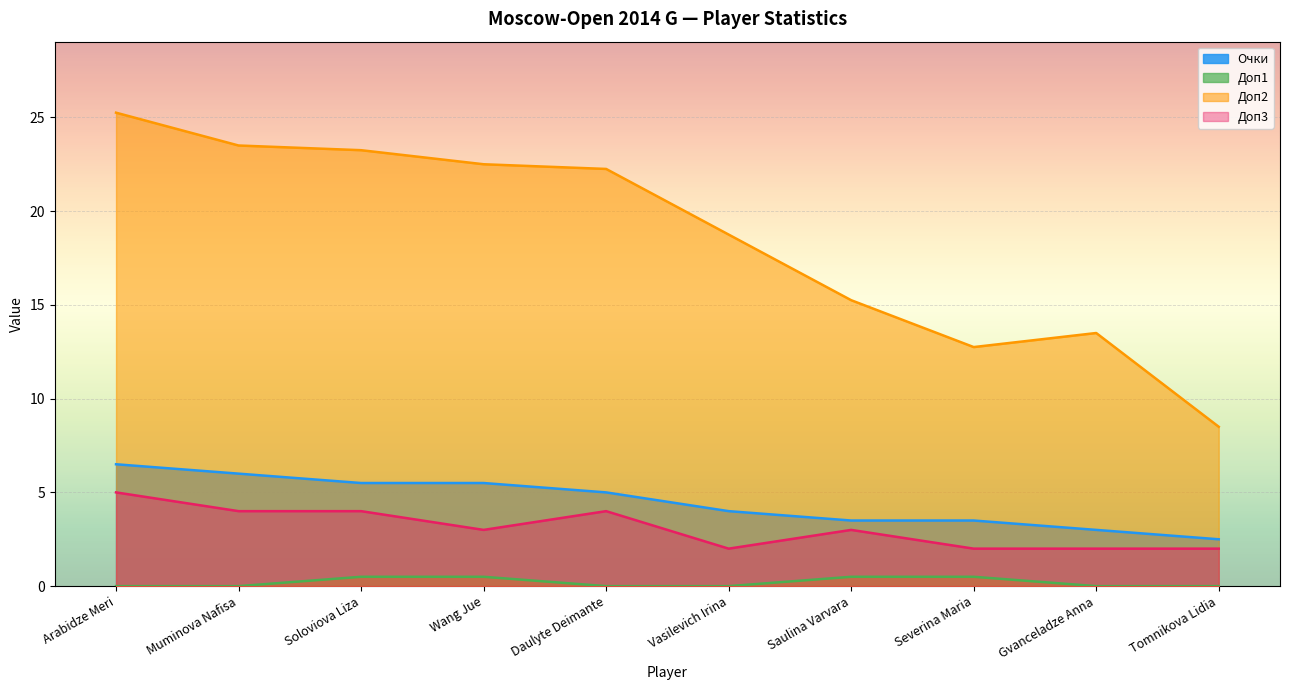

What is the difference between the Доп1 values at Saulina Varvara and Vasilevich Irina?

0.5